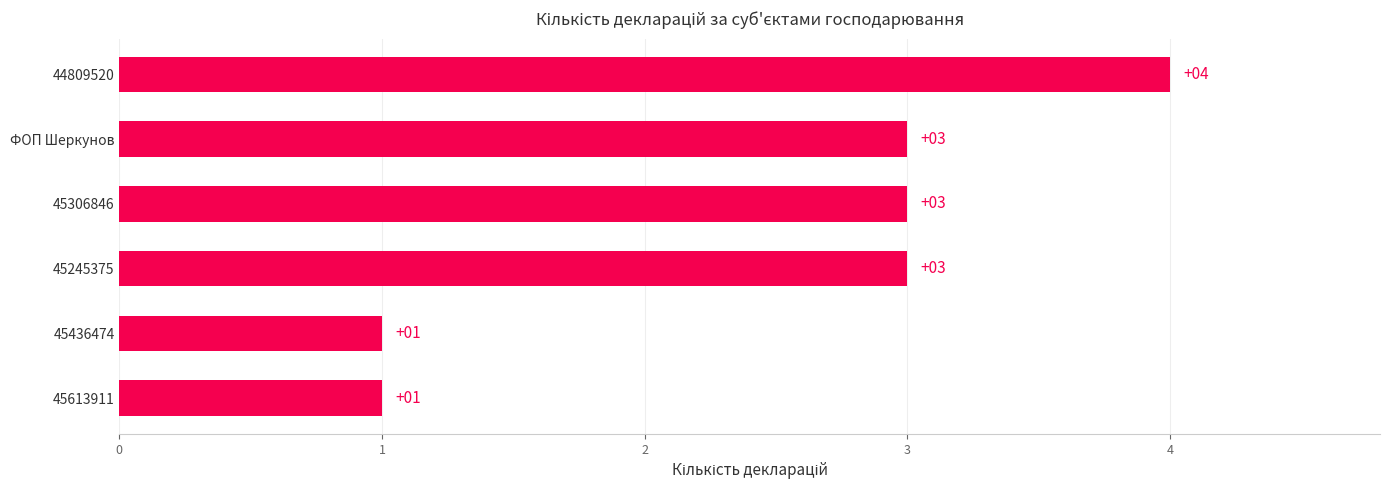

What is the difference between the maximum and minimum values?

3